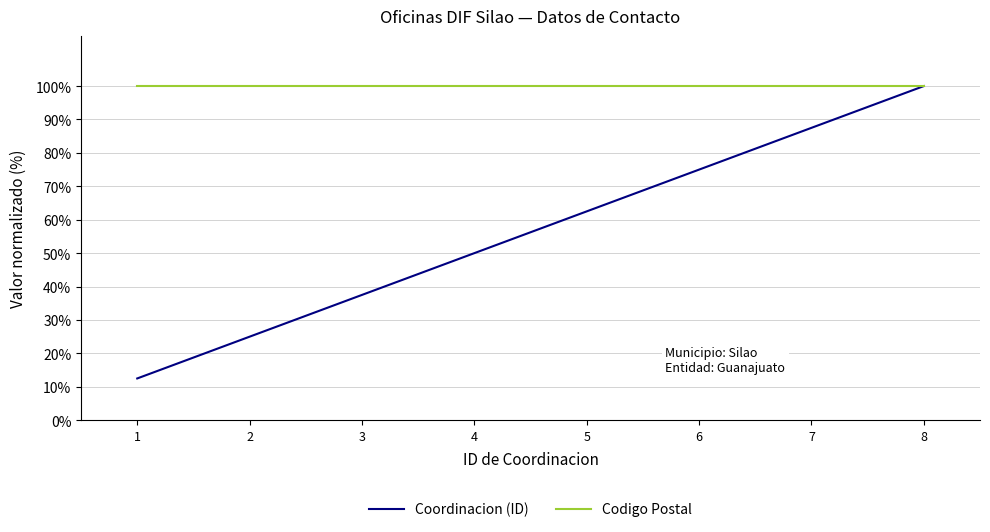

Reading left to right, extract all data points from this chart.

Coordinacion (ID): 12.5	25.0	37.5	50.0	62.5	75.0	87.5	100.0
Codigo Postal: 100.0	100.0	100.0	100.0	100.0	100.0	100.0	100.0